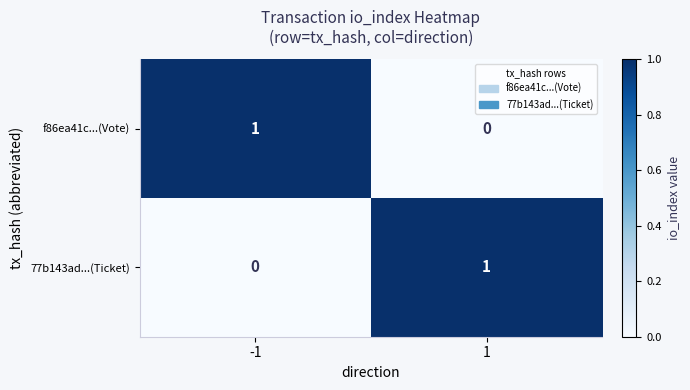

The f86ea41c...(Vote) series shows 2 at -1. True or false?

False